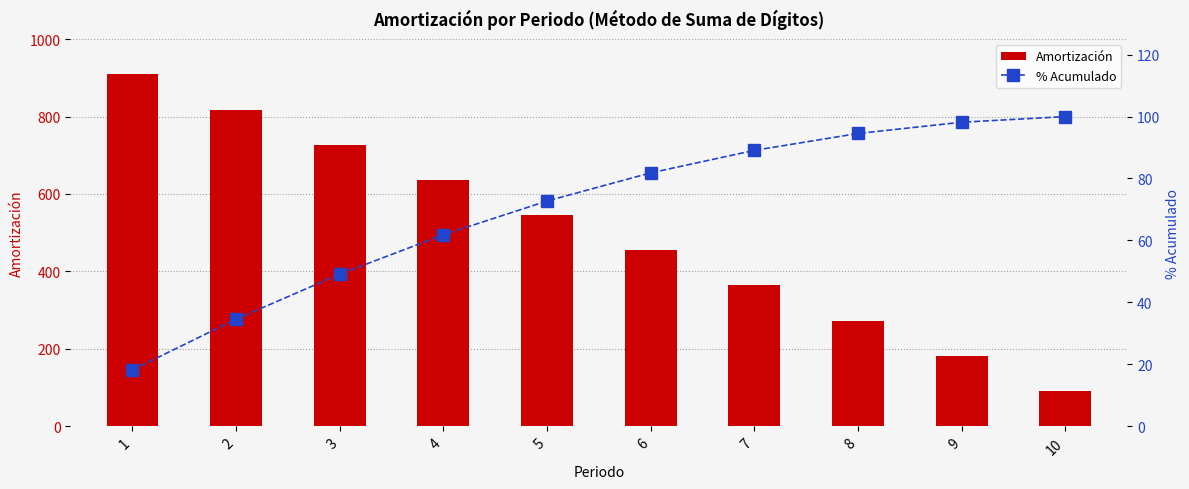

List the labels in order of Amortización value, largest first.

1, 2, 3, 4, 5, 6, 7, 8, 9, 10